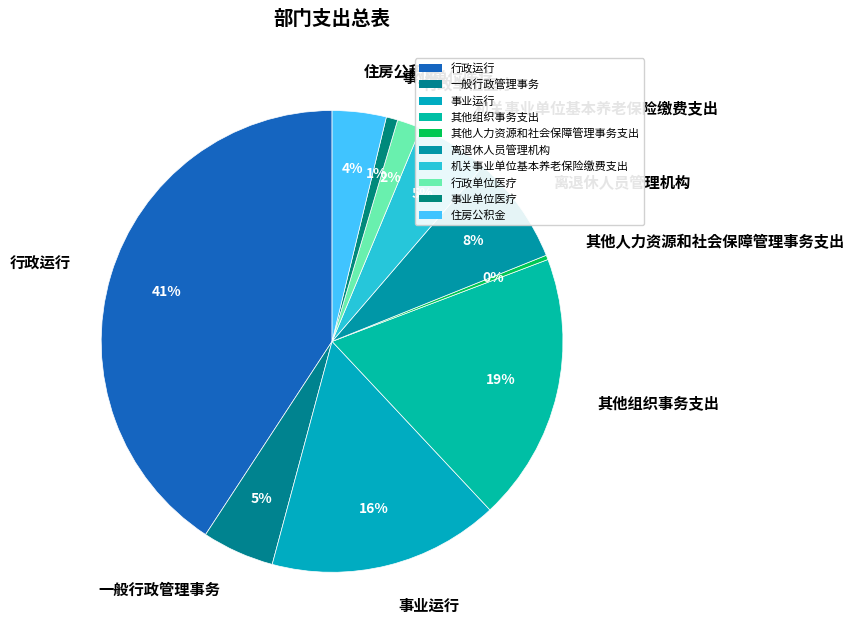

To the nearest percent, what is the combined percentage of 事业运行 and 其他人力资源和社会保障管理事务支出?

16%